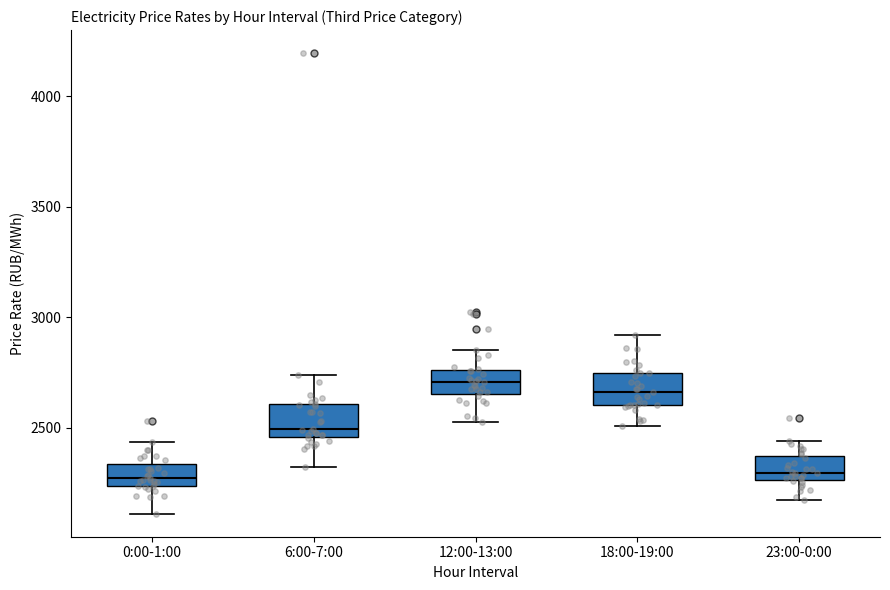

Where is the lower edge of the box for 18:00-19:00 on the y-axis? The values are not printed on the chart, so give them approximately, as read against the axis.

2600